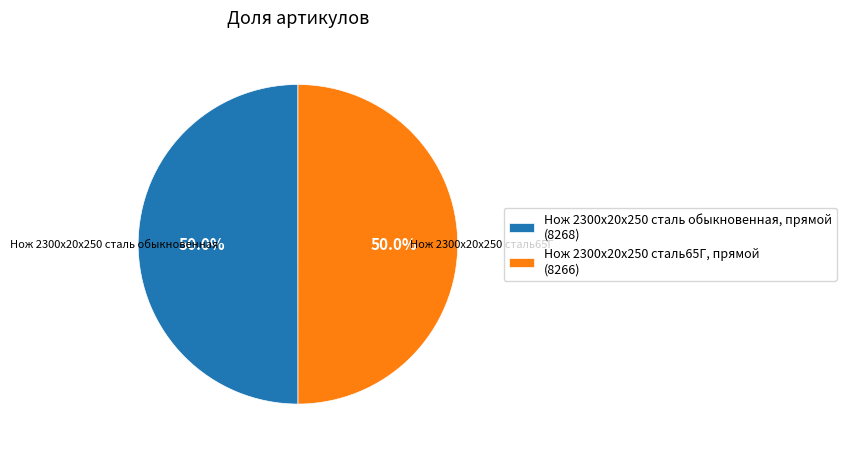

To the nearest percent, what is the combined percentage of Нож 2300х20х250 сталь обыкновенная, прямой and Нож 2300х20х250 сталь65Г, прямой?

100%